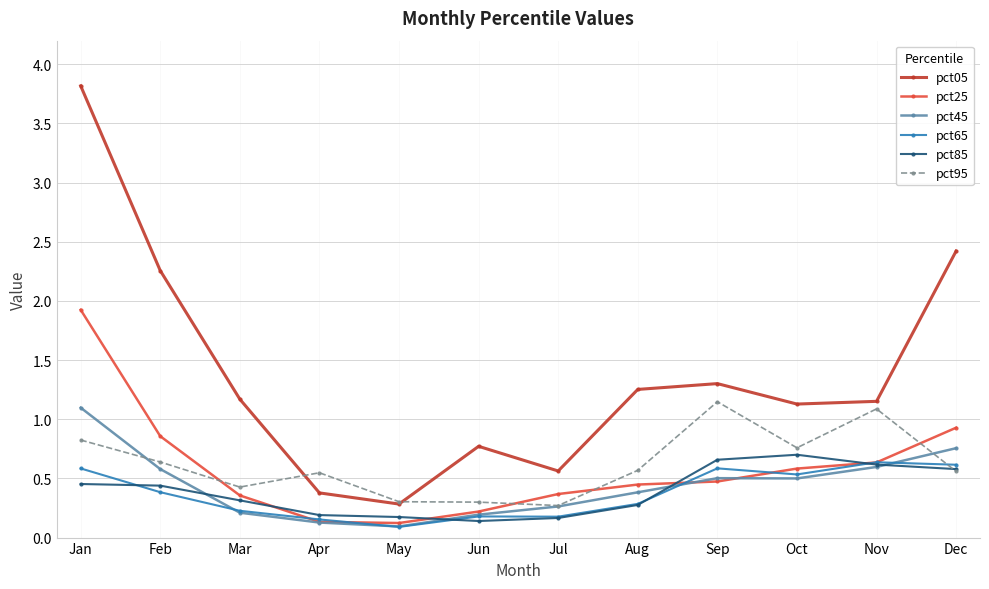

The pct25 series shows 0.6 at Nov. True or false?

True